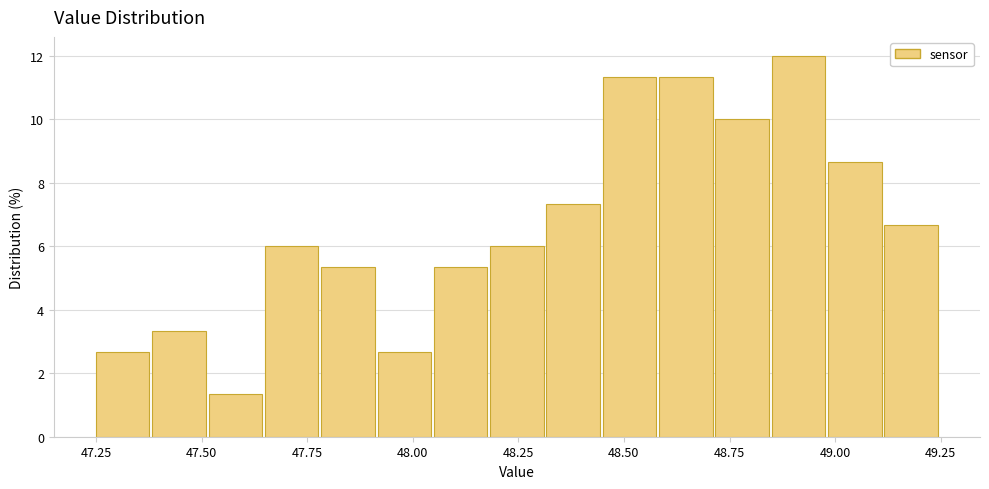

Read against the x-axis, roughly where is the centre of the tallest bar?

48.90